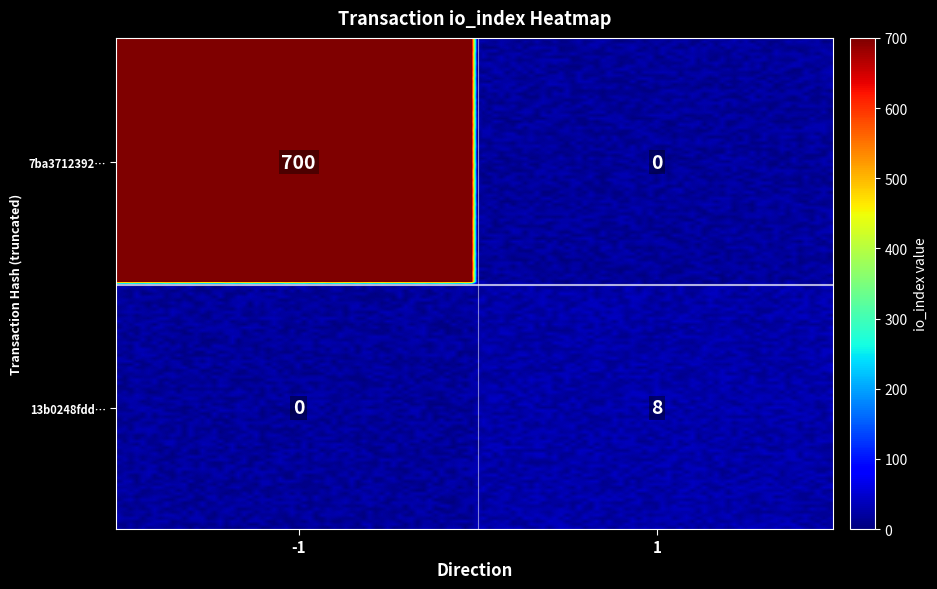

Which series has the largest range (max minus min)?

7ba371239275ff0b7ca4e2dc6a96ce819e502d2